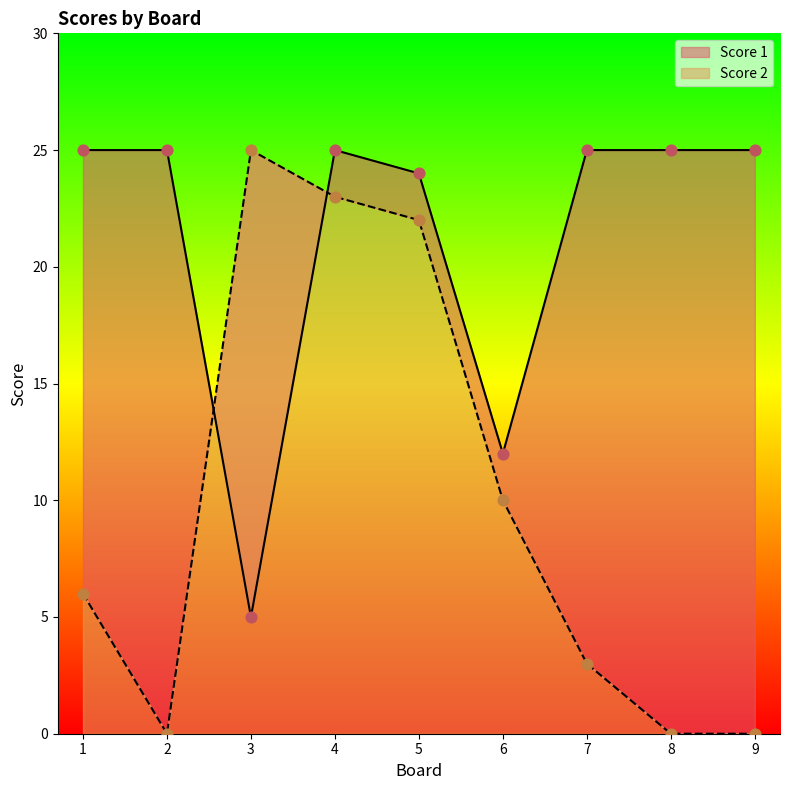

Which series reaches the maximum Y coordinate?

Score 1